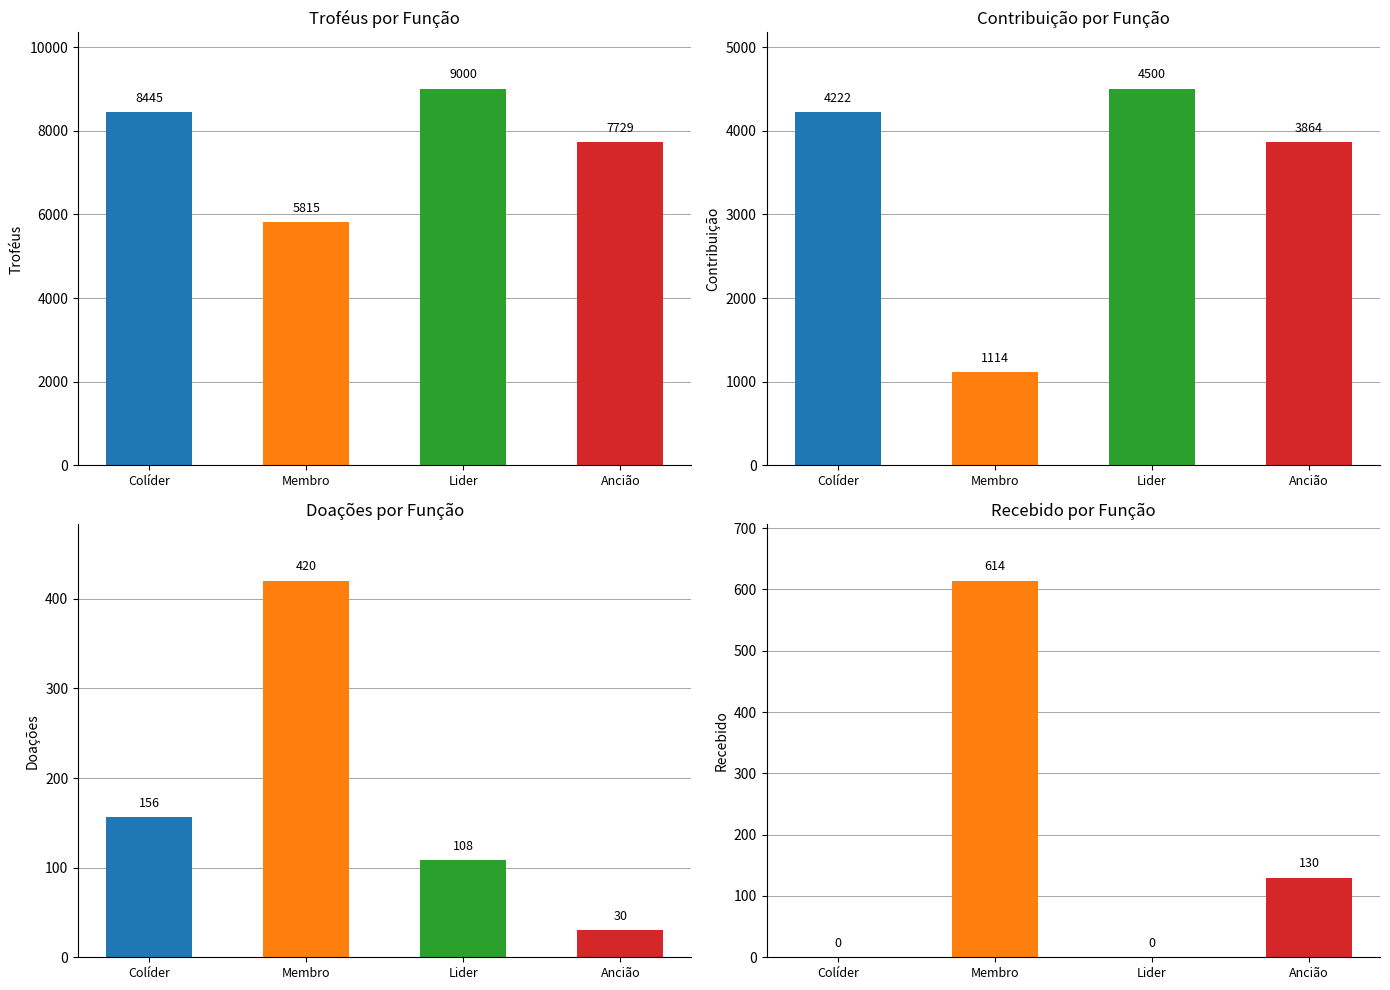

List the series in order of their peak value, highest first.

Troféus, Contribuição, Recebido, Doações